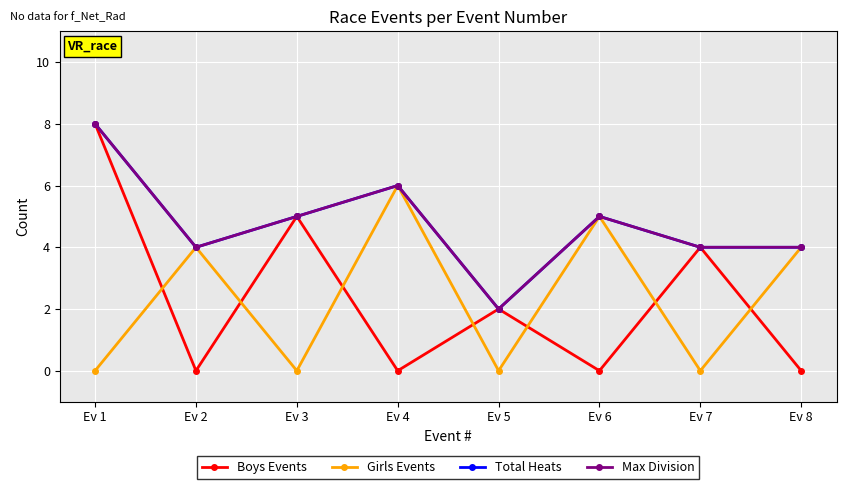

How many interior local peaks does the Total Heats series have?

2